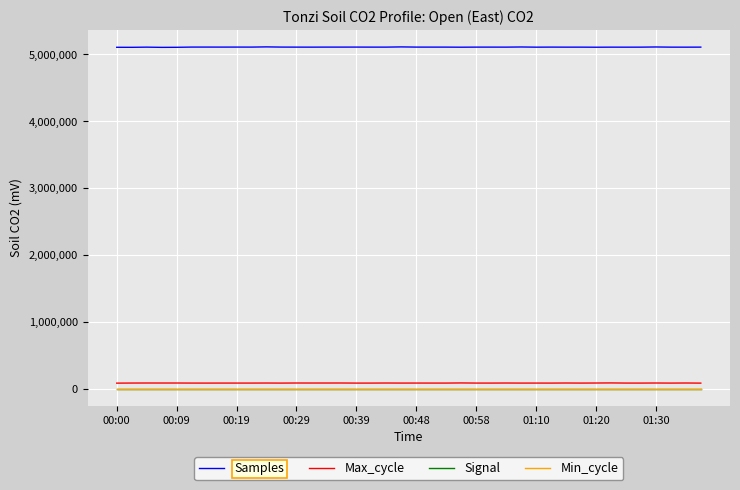

What is the maximum value for Samples?

5113915